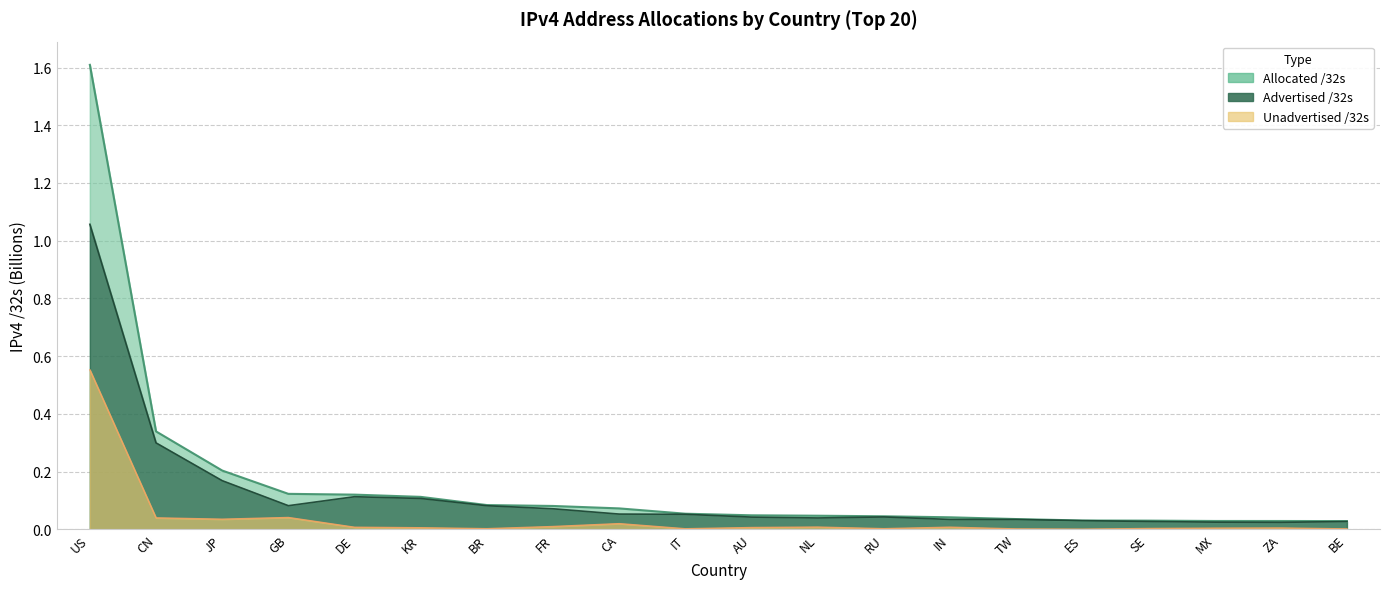

What is the total value across all series at ZA?

0.1